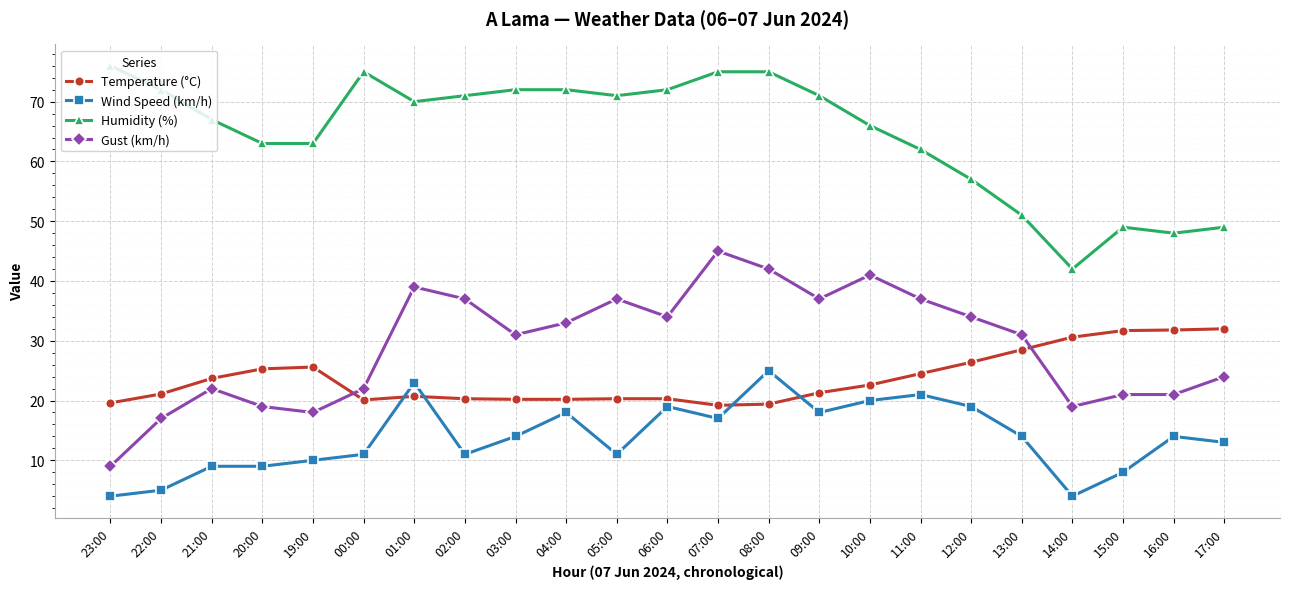

At 05:00, list the series in order from largest to smallest.

Humidity (%), Gust (km/h), Temperature (°C), Wind Speed (km/h)